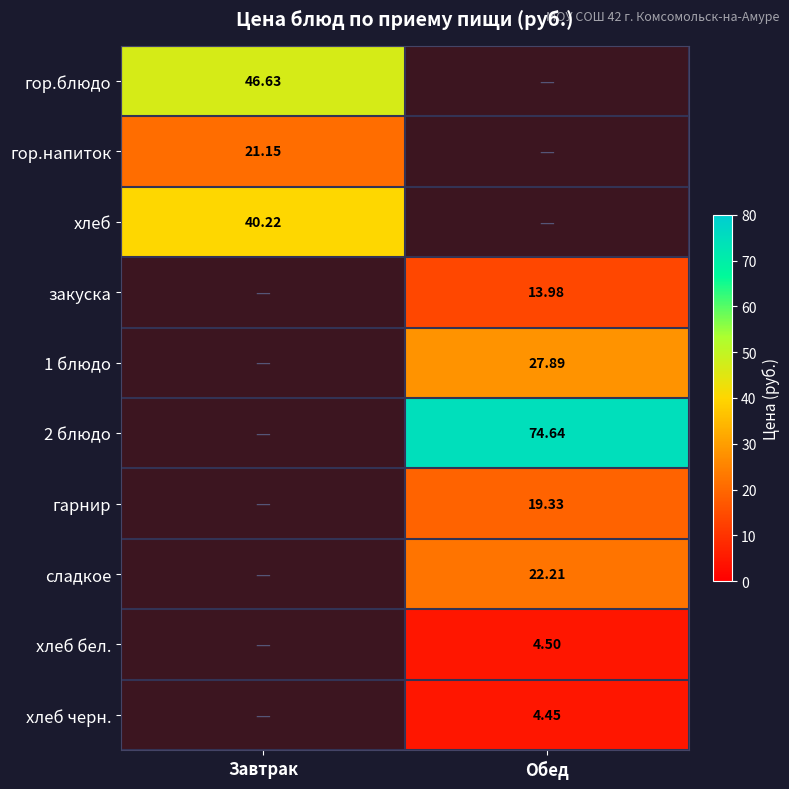

Is the value of гор.блюдо at Завтрак greater than the value of 1 блюдо at Обед?

Yes